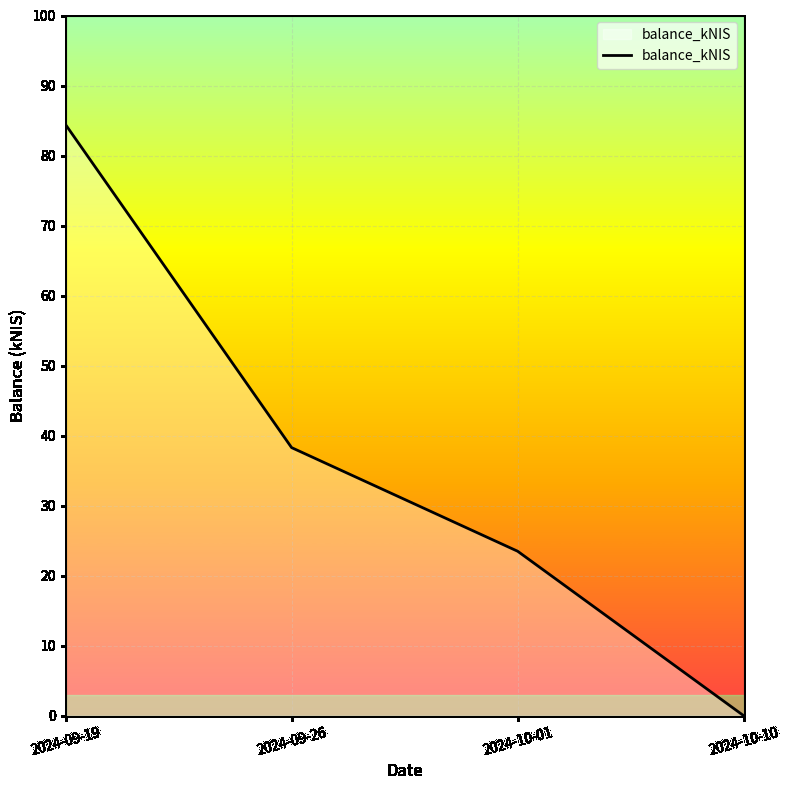

List the labels in order of value, largest first.

2024-09-19, 2024-09-26, 2024-10-01, 2024-10-10